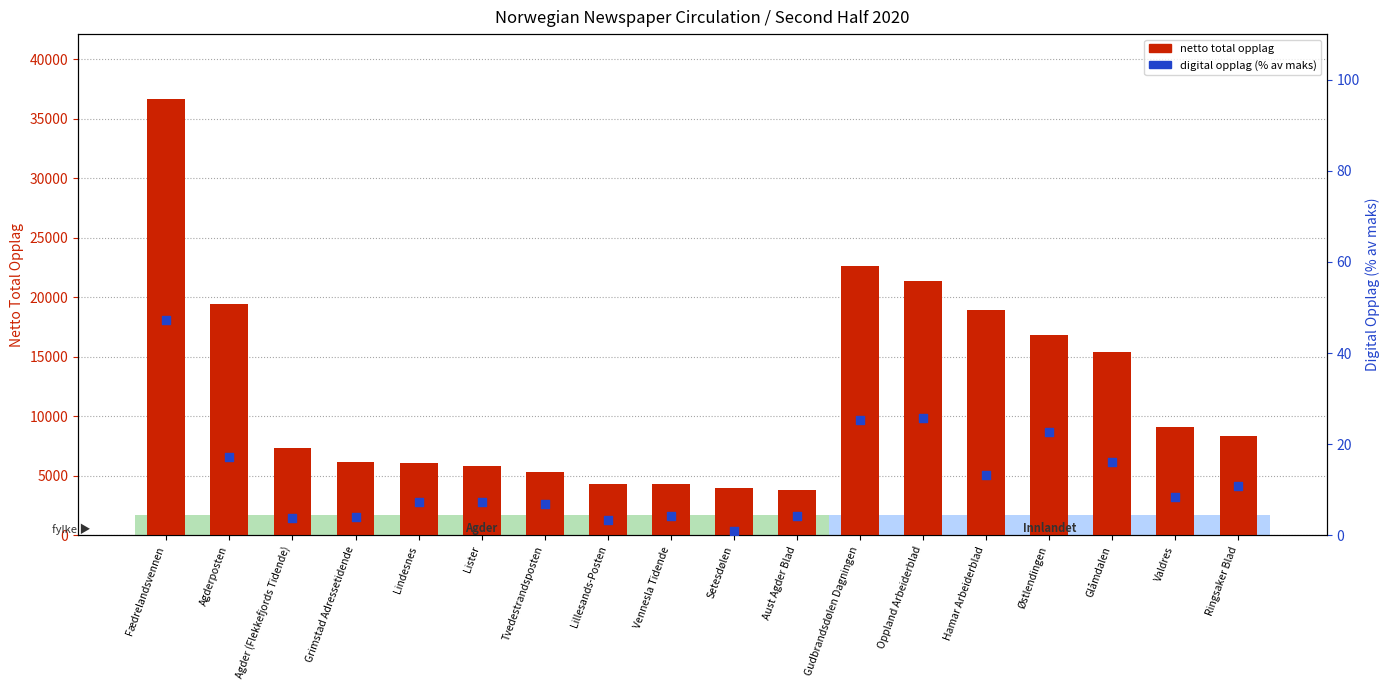

Which series has the largest total across all categories?

netto total opplag